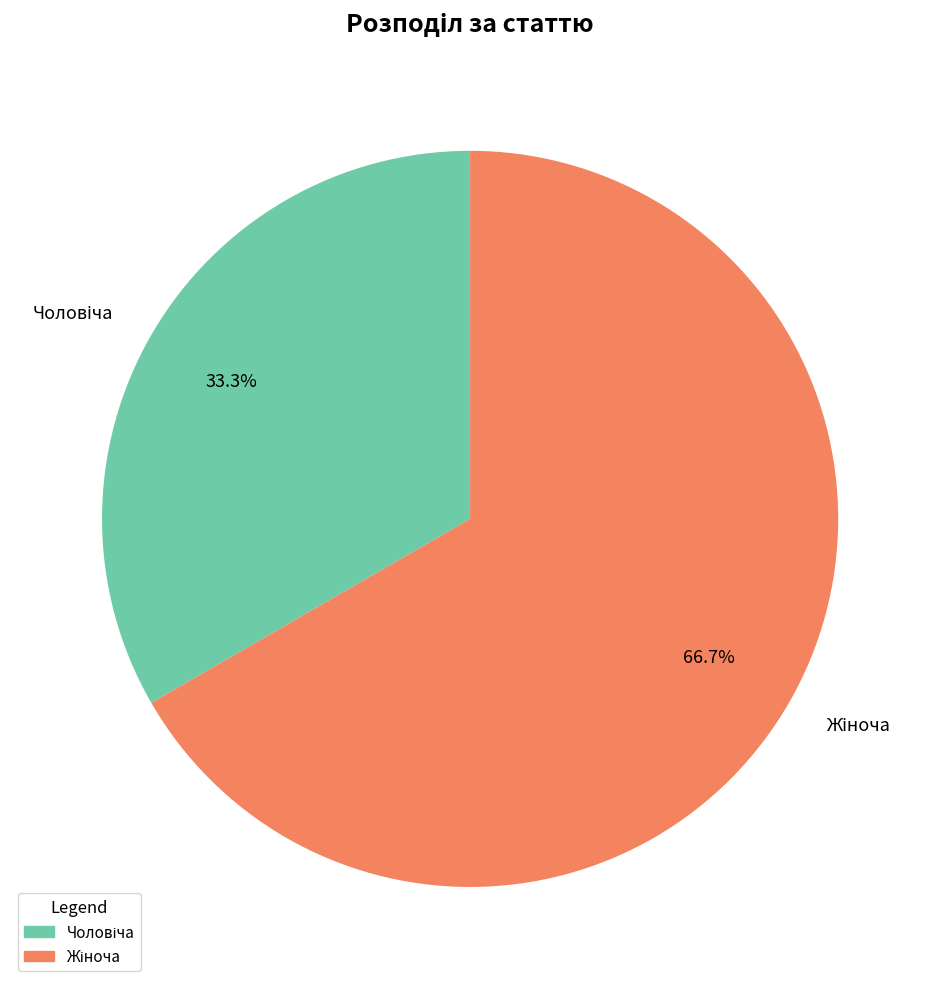

Does any single category account for the majority?

Yes